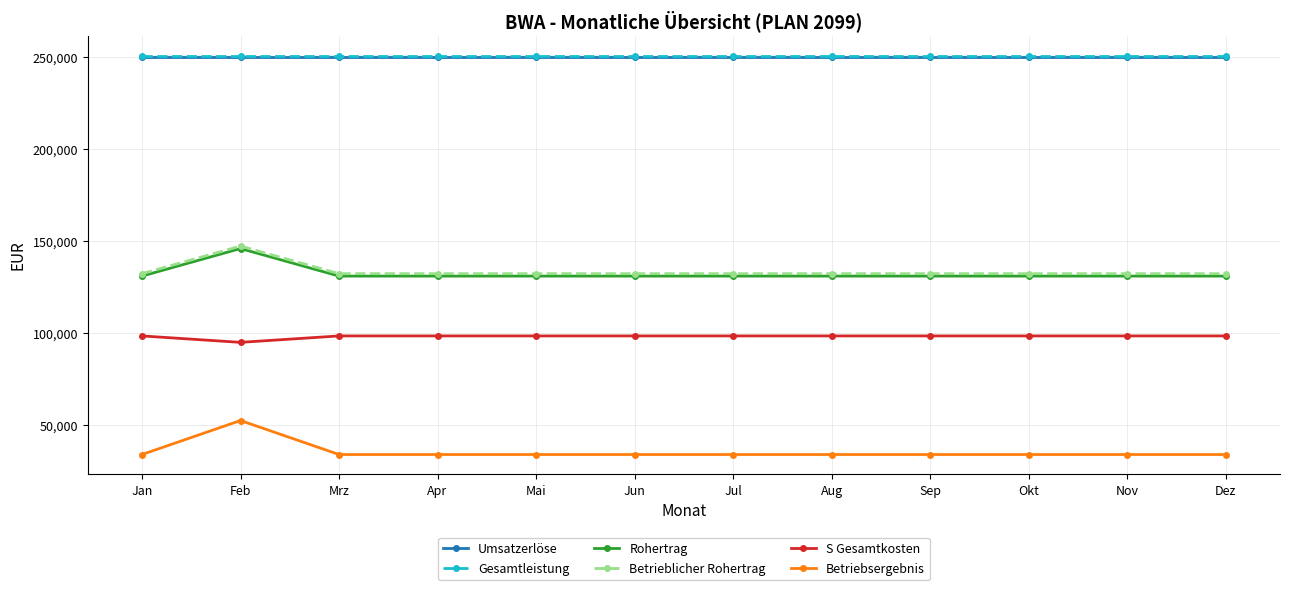

At which category is the sum across all series the highest?

Feb